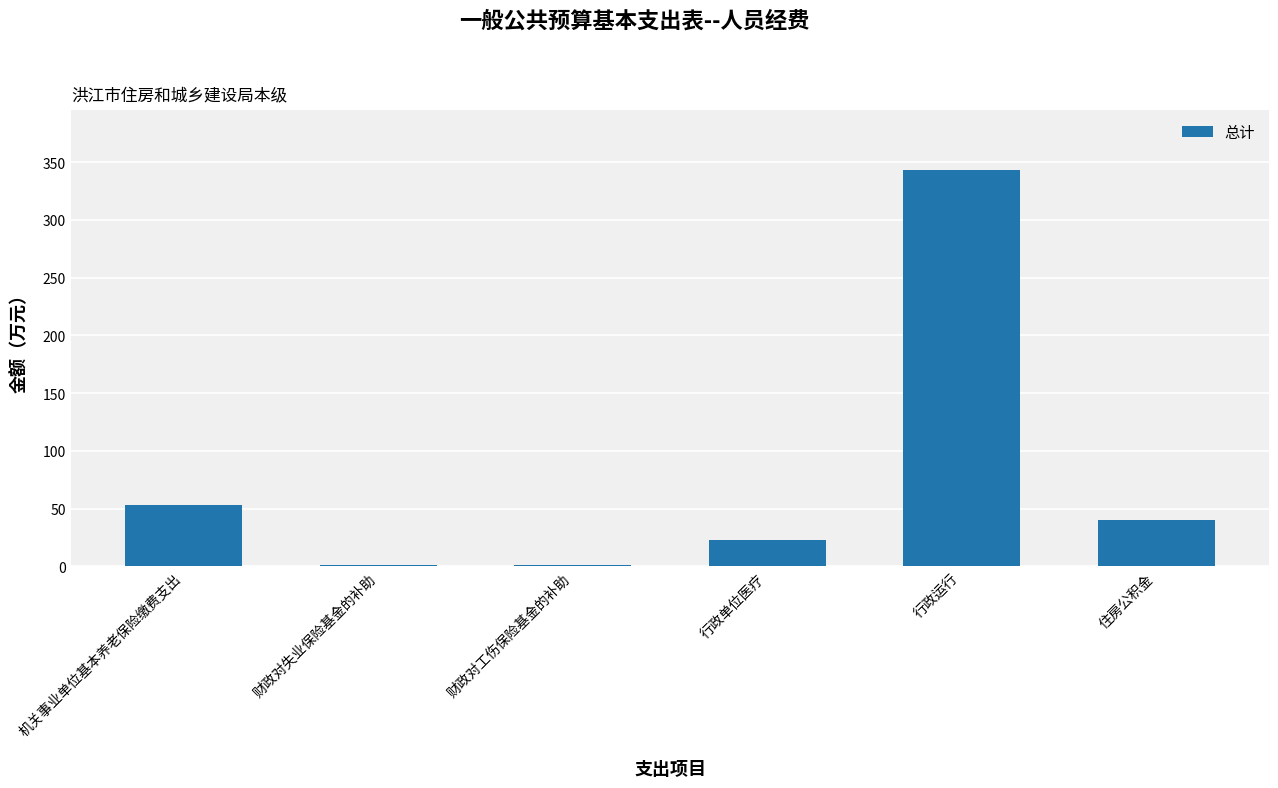

Count the number of categories in the chart.

6